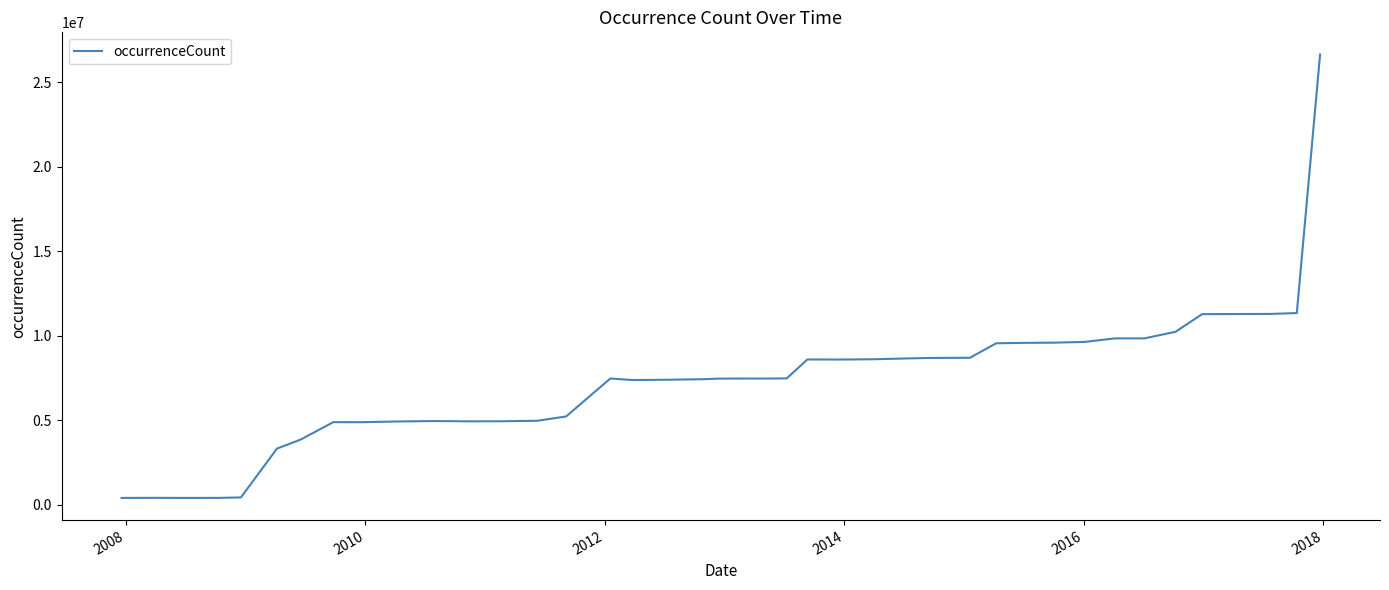

What is the greatest value displayed?

26630553